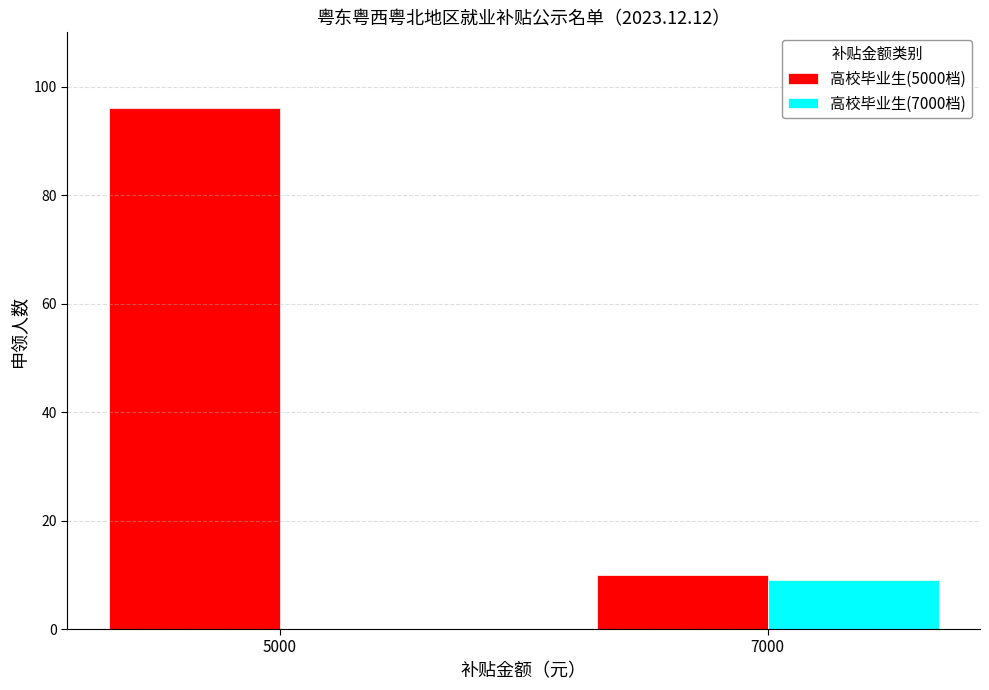

What is the greatest value displayed?

96